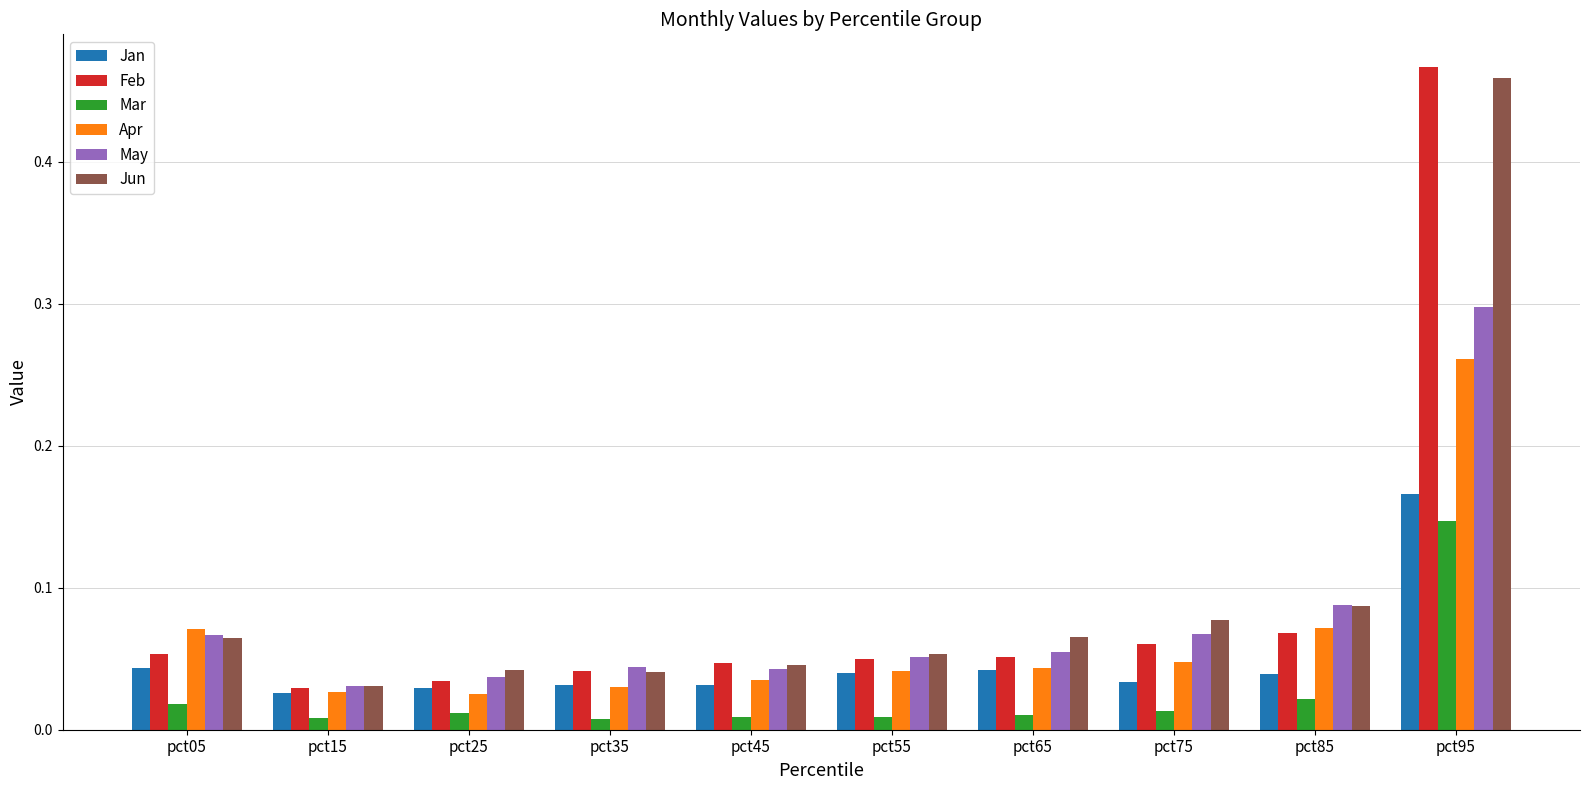

At how many categories does at least one series exceed 0?

10